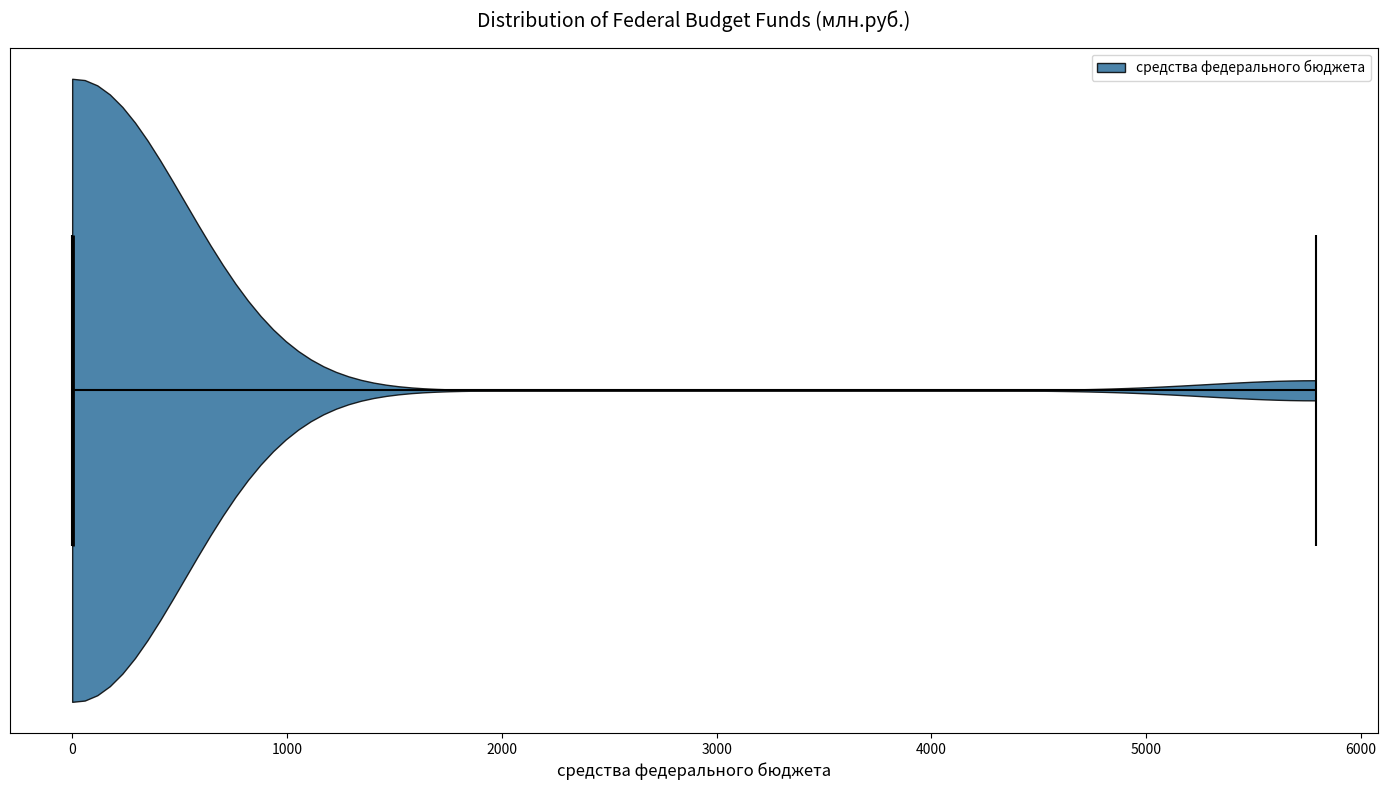

Where does the median line of the violin sit on the x-axis? The values are not printed on the chart, so give them approximately, as read against the axis.

0